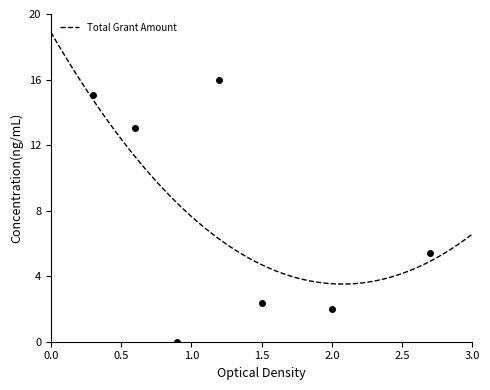

What is the maximum value for Total Grant Amount?

18.9